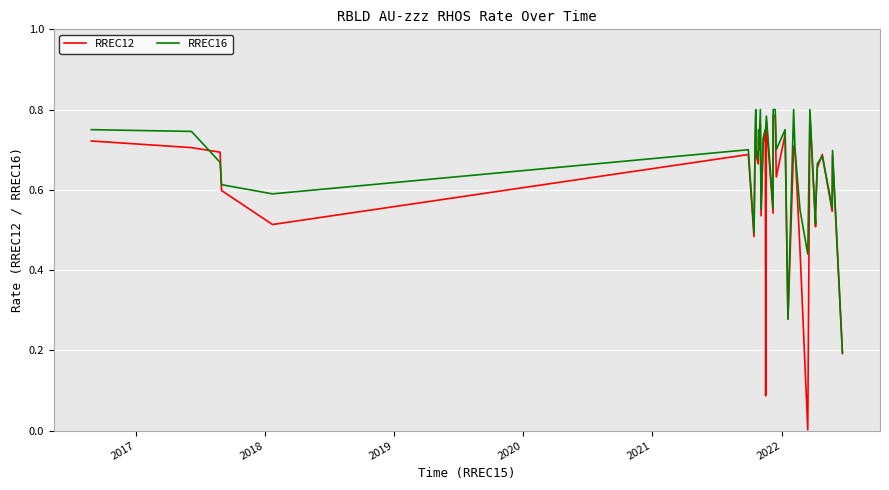

In RREC16, how many points are higher than both neighbors (excluding endpoints)?

10